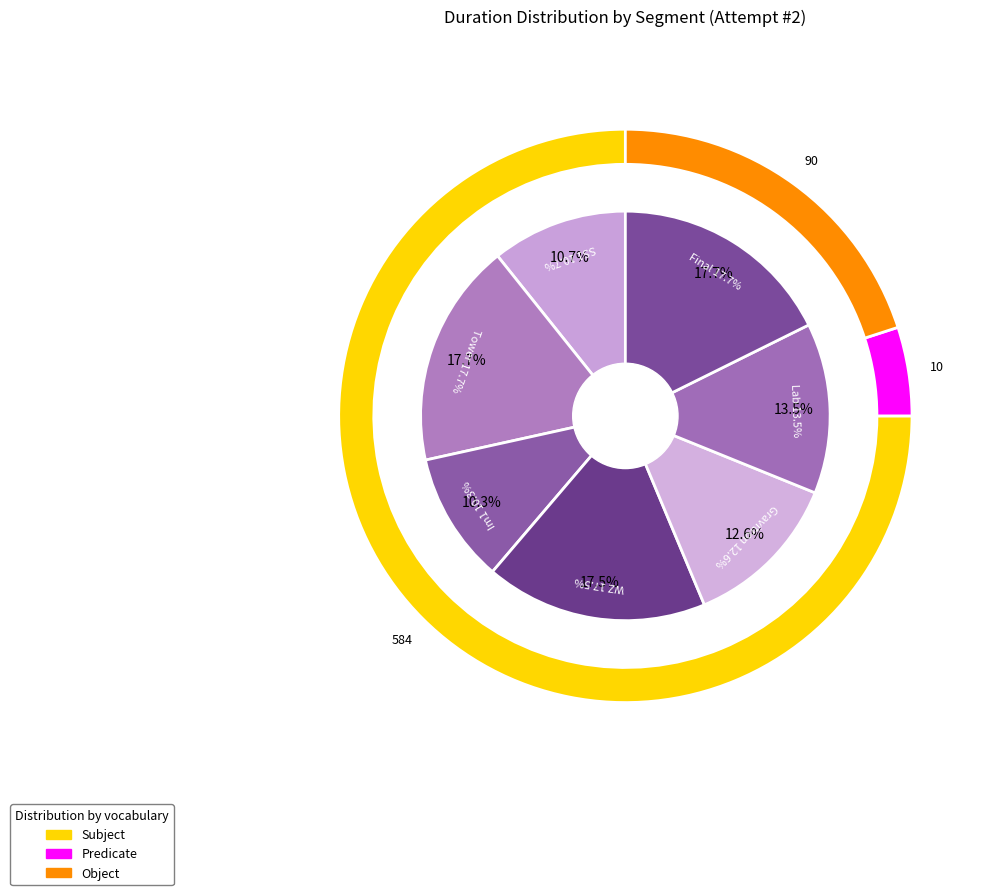

What is the total percentage of Im1 and Gravitron?

22.9%